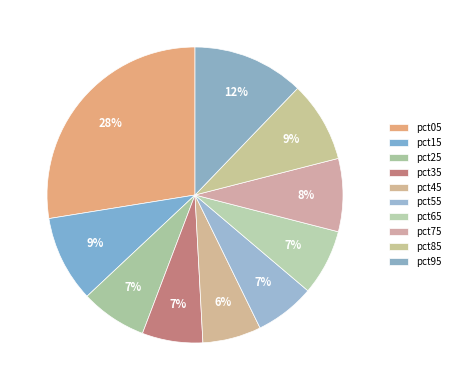

Count the number of slices in the pie.

10